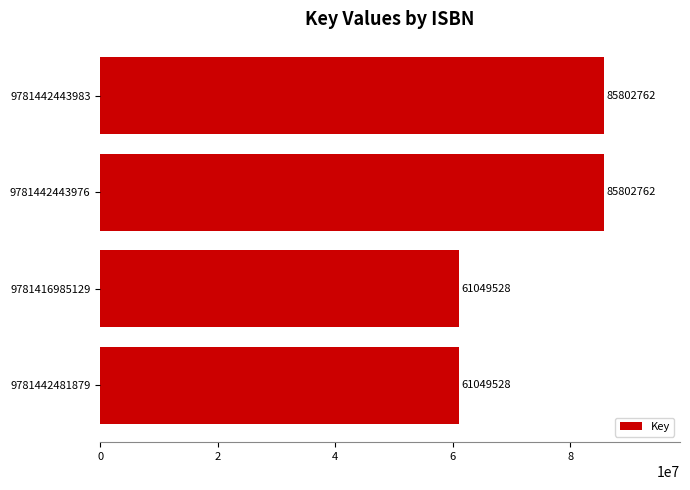

Reading bottom to top, transcribe all the data shown in this chart.

61049528	61049528	85802762	85802762